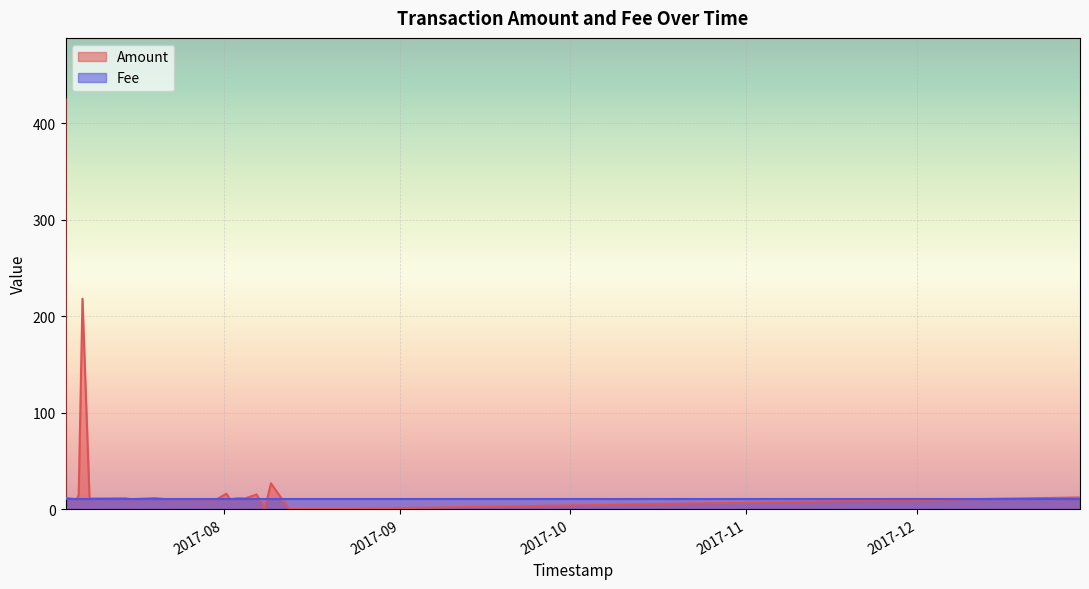

What position from the right is 2017-08-06 19:25:21?

8